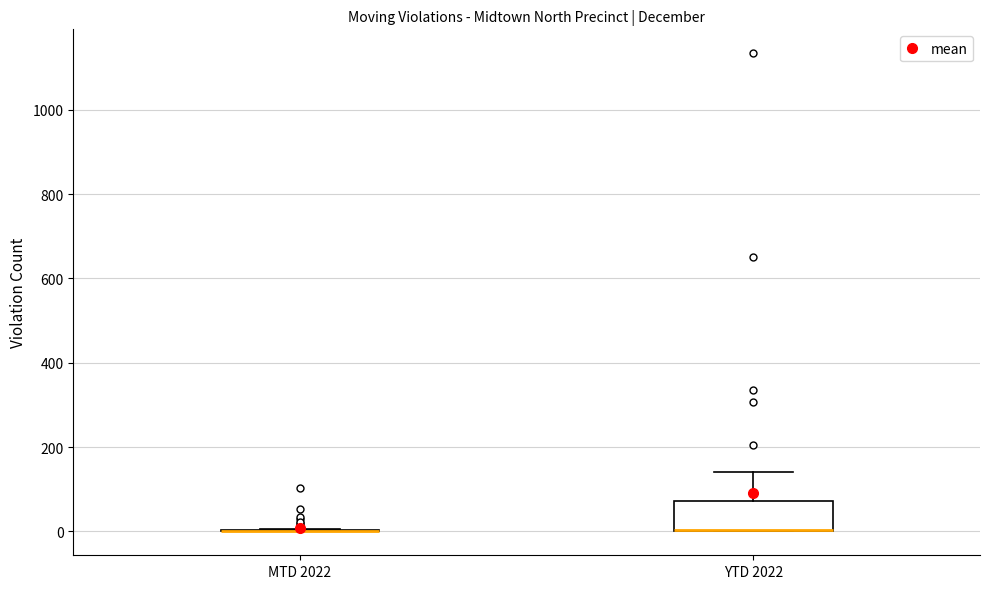

Reading left to right, transcribe this box plot: for each box, give where its median line is, the range the box spans, and where its two whiskers end, as read against the y-axis. The values are not printed on the chart, so give them approximately, as read against the axis.

MTD 2022: box collapsed to a line at 0, whiskers 0 to 0
YTD 2022: median 0 (drawn on the box's lower edge), box 0 to 80, whiskers 0 to 140